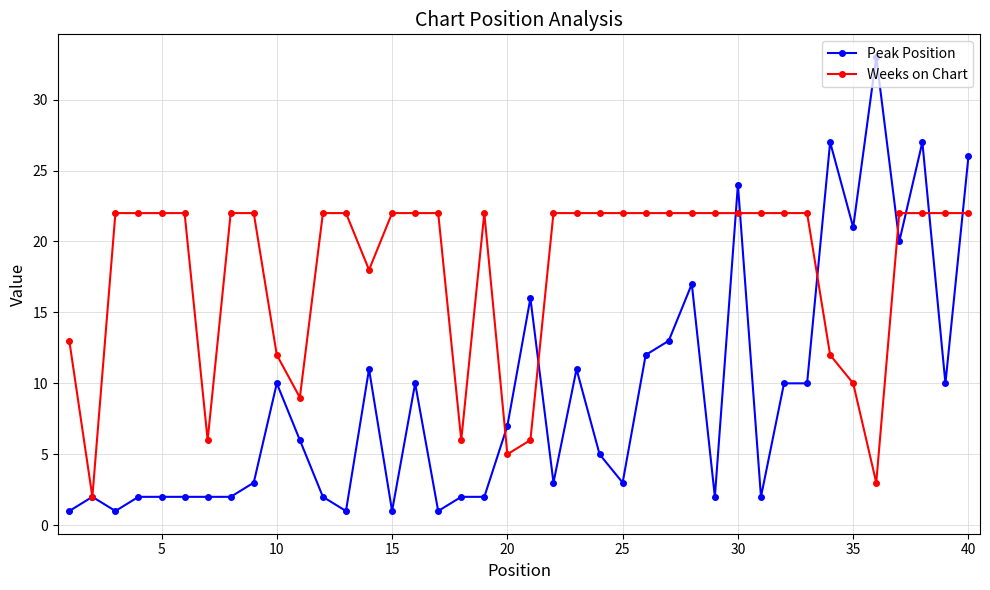

Which series has the widest spread of values?

Peak Position